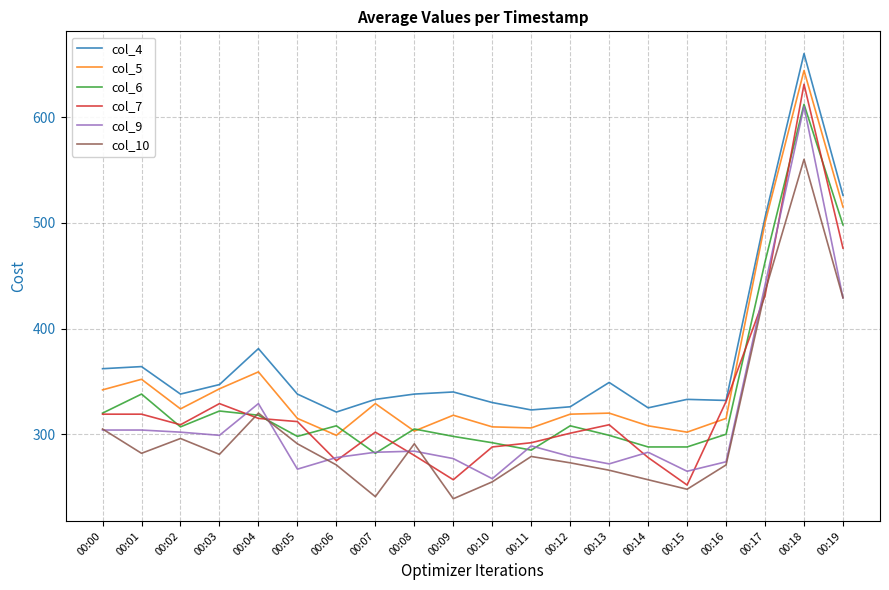

What is the maximum value for col_6?

612